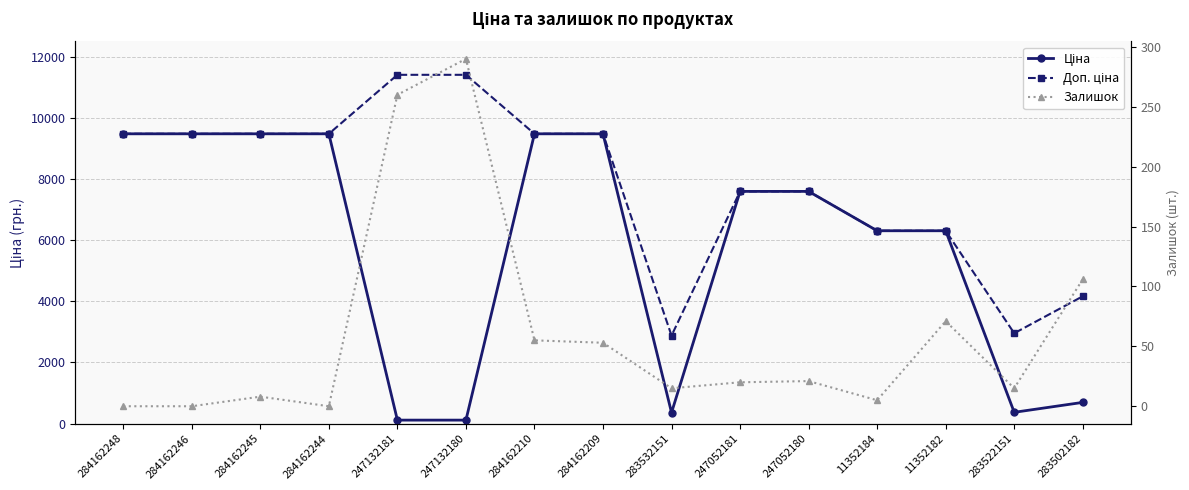

The value of Ціна at 247132181 is 114.1. True or false?

True